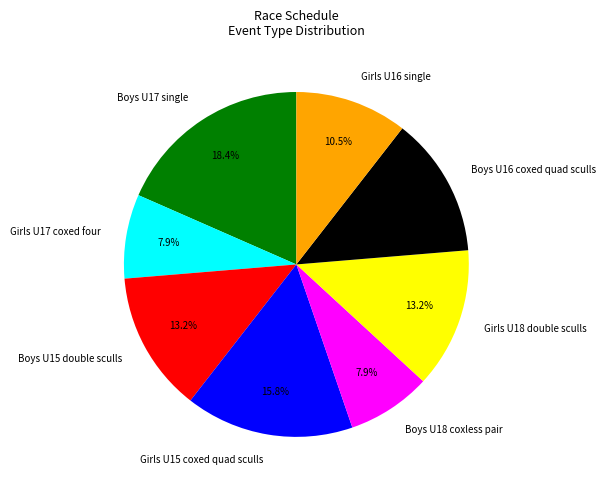

Which slice is the largest?

Boys U17 single